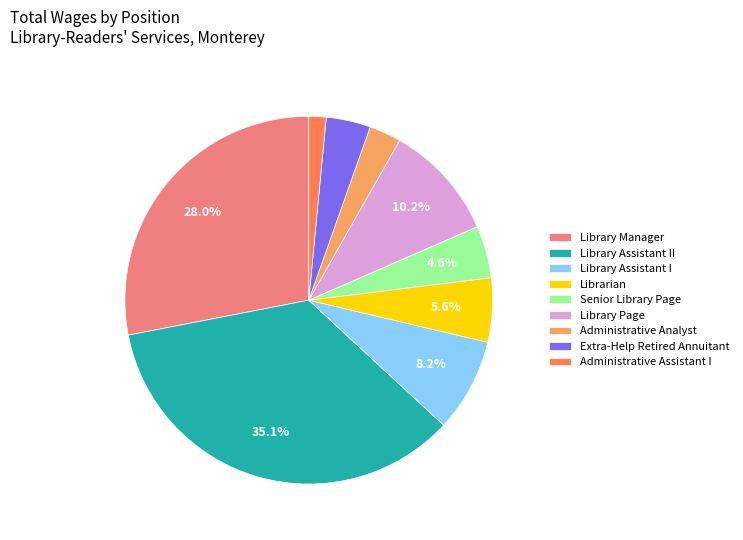

Is there any slice that represents more than half of the pie?

No